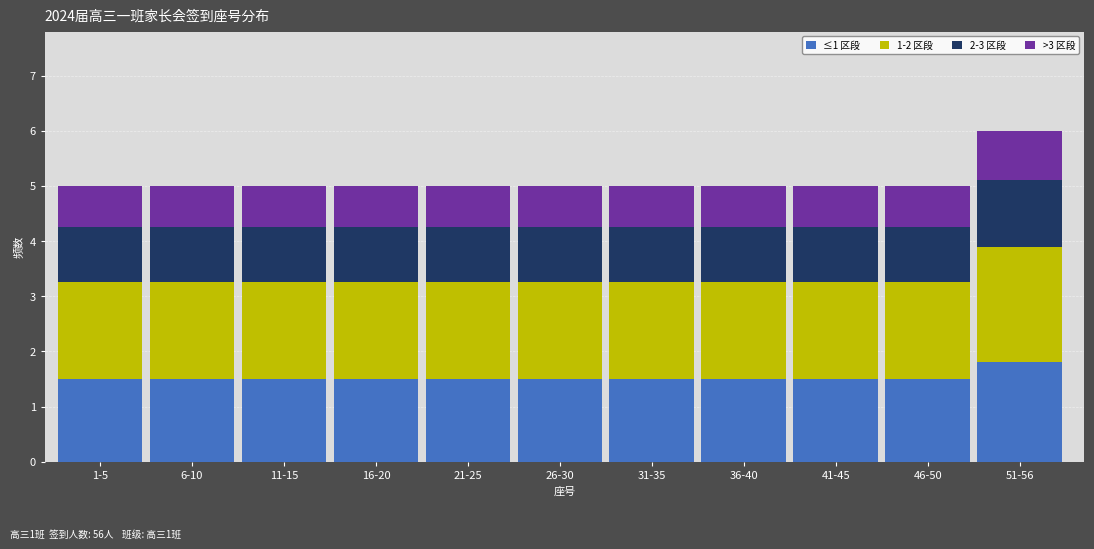

The ≤1 区段 series shows 1.5 at 16-20. True or false?

True